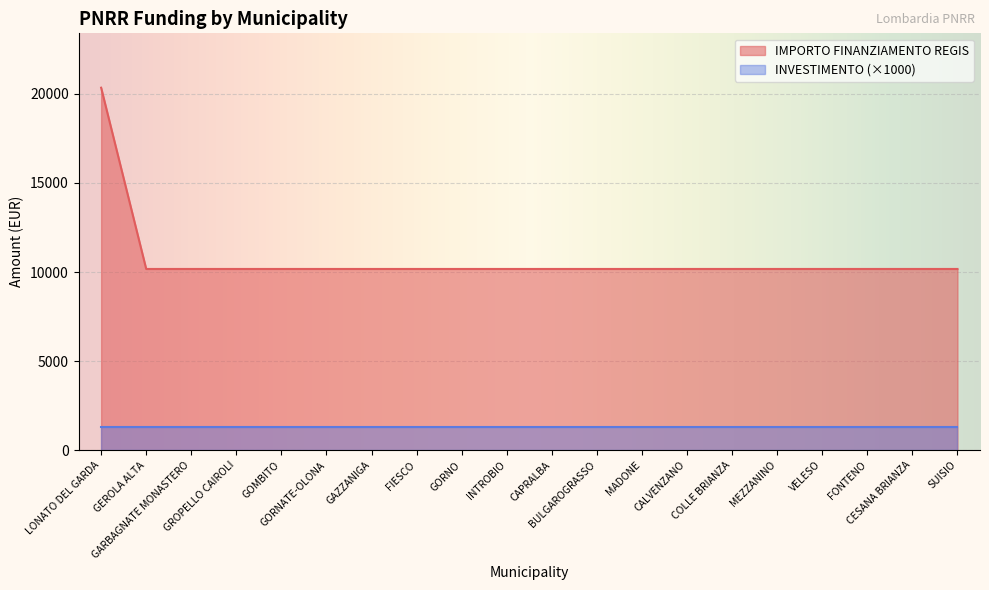

Which label corresponds to the largest value in the chart?

LONATO DEL GARDA